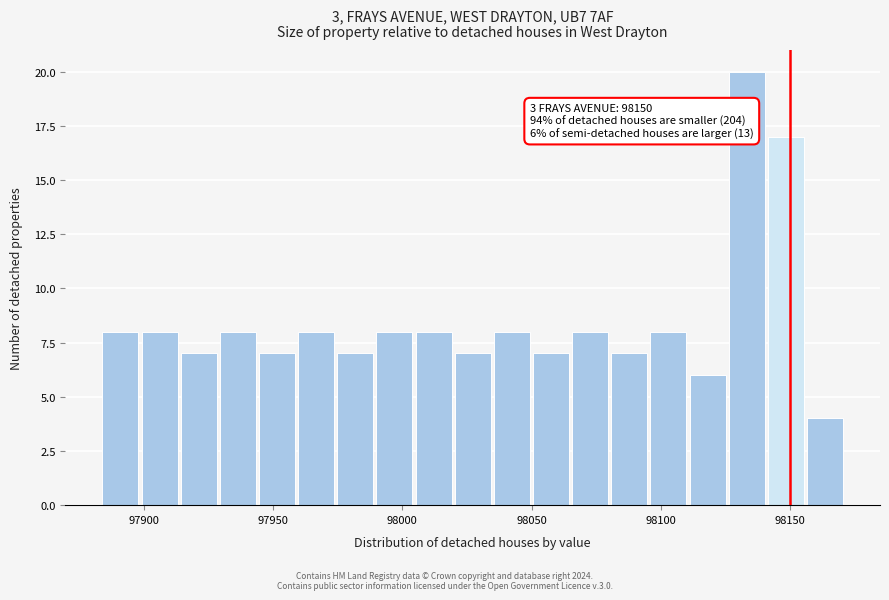

Around what value on the x-axis is the tallest bar? Give the approximate position of its centre, as read against the axis.

98135